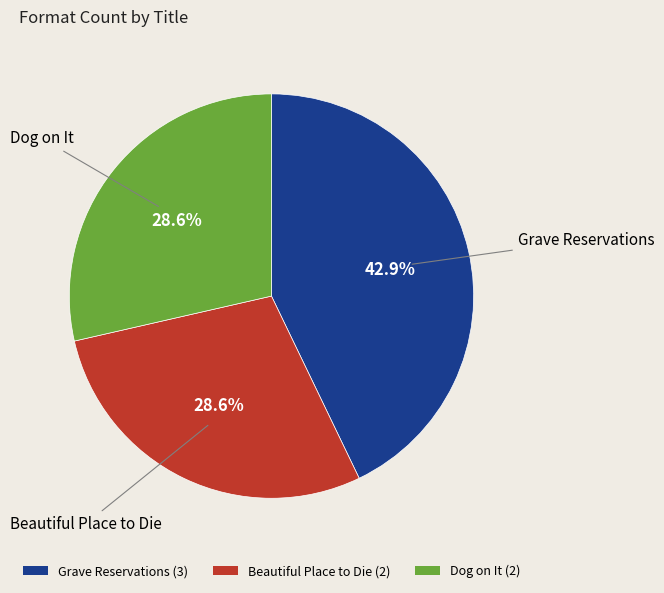

Is there a majority slice in this chart?

No